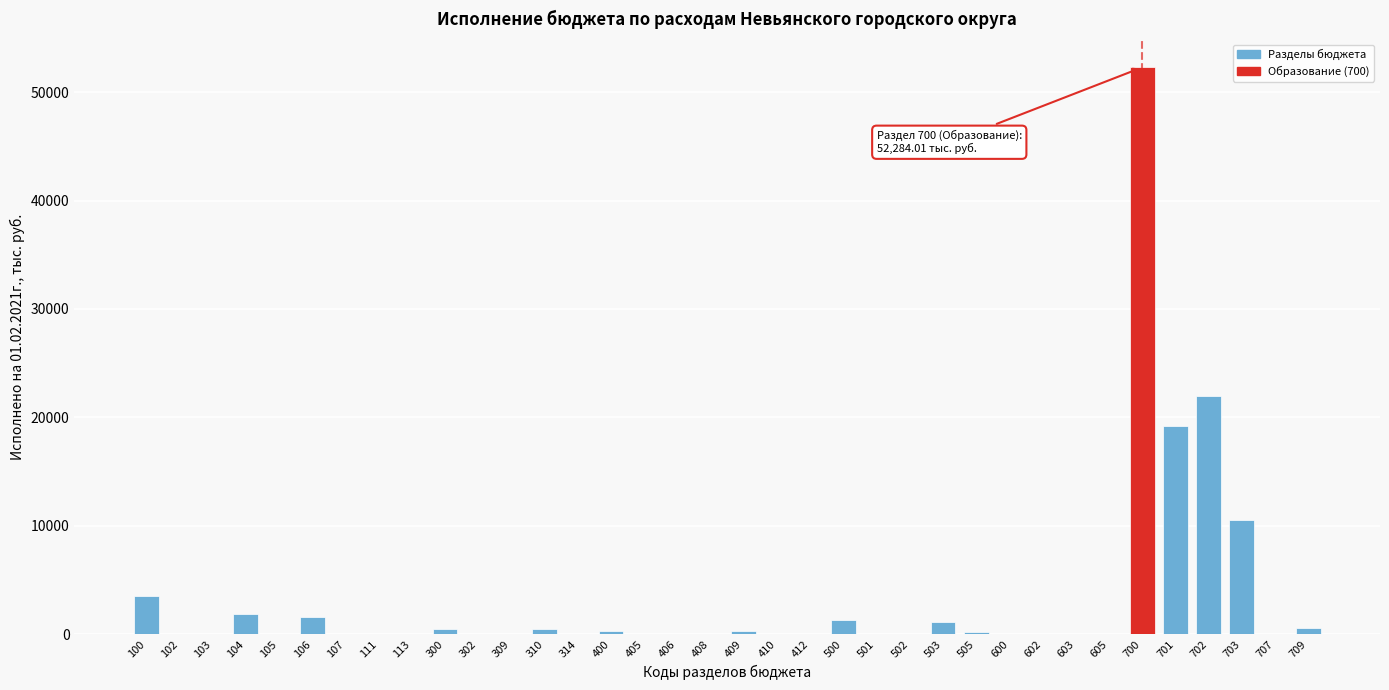

What is the sum of all values?

115804.0